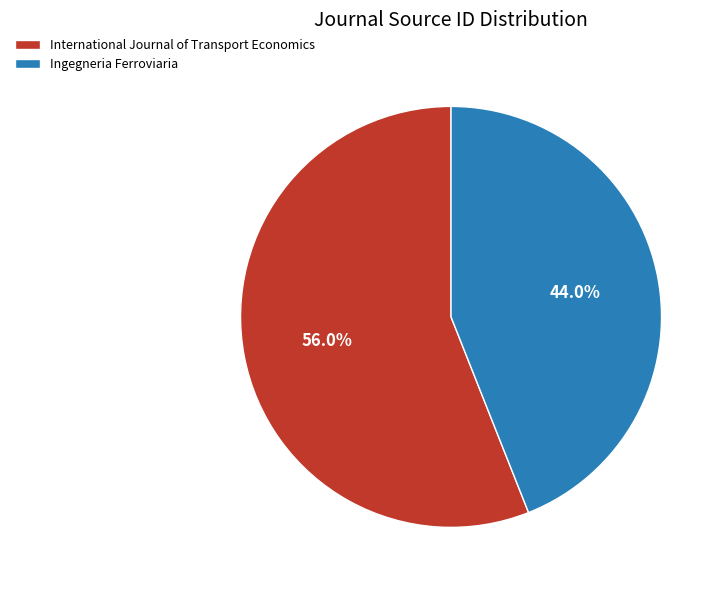

What is the largest slice in the pie chart?

International Journal of Transport Economics